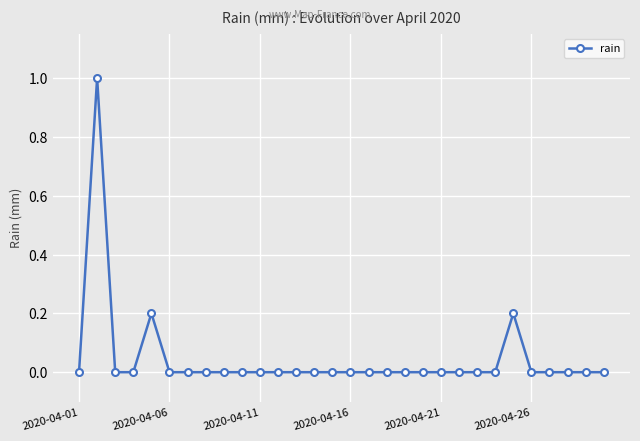

Reading left to right, extract all data points from this chart.

0.0	1.0	0.0	0.0	0.2	0.0	0.0	0.0	0.0	0.0	0.0	0.0	0.0	0.0	0.0	0.0	0.0	0.0	0.0	0.0	0.0	0.0	0.0	0.0	0.2	0.0	0.0	0.0	0.0	0.0